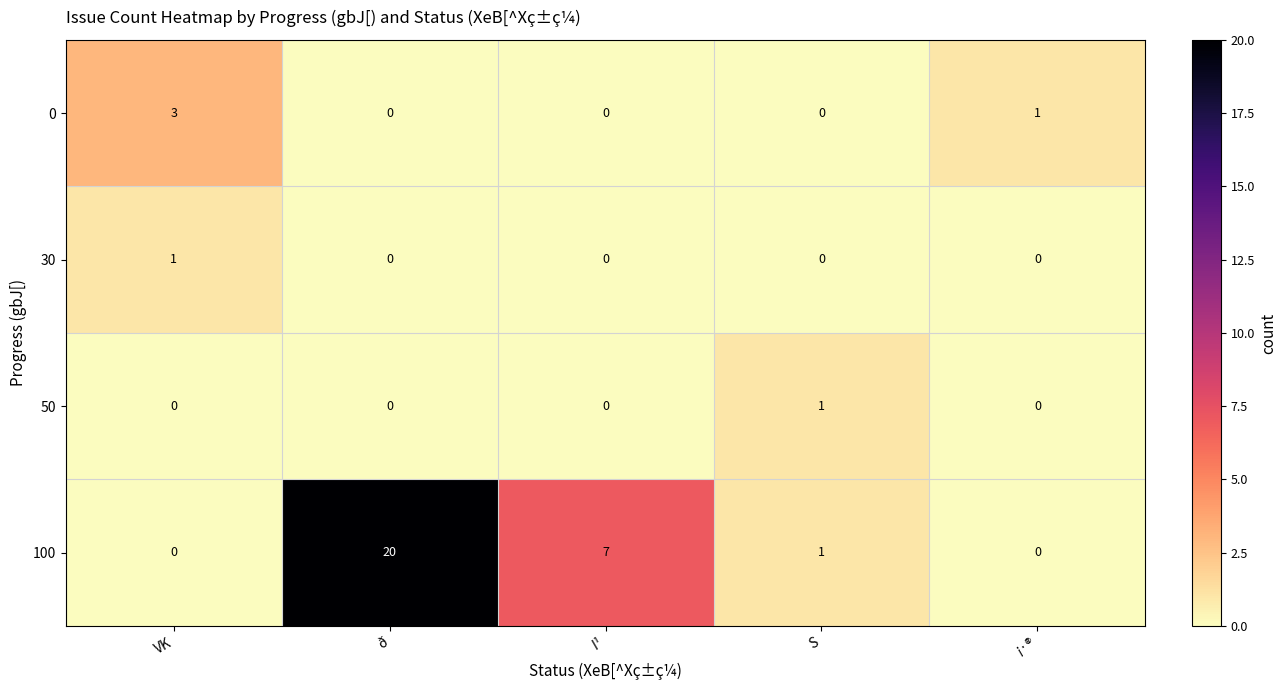

How many categories are shown in the chart?

5